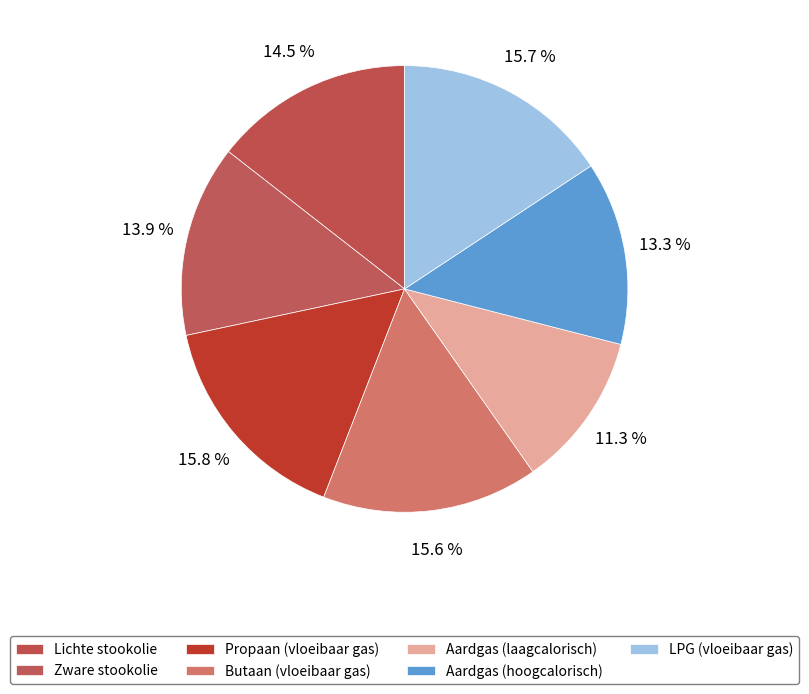

How many slices are in this pie chart?

7